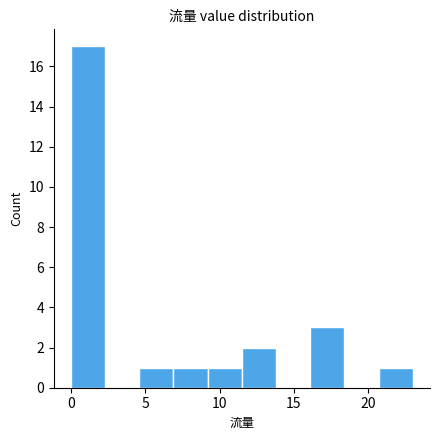

What is the height of the bar covering 9.2 to 11.5 on the x-axis? Neither the bar edges nor the heights are printed on the chart, so give them approximately, as read against the axes.

1